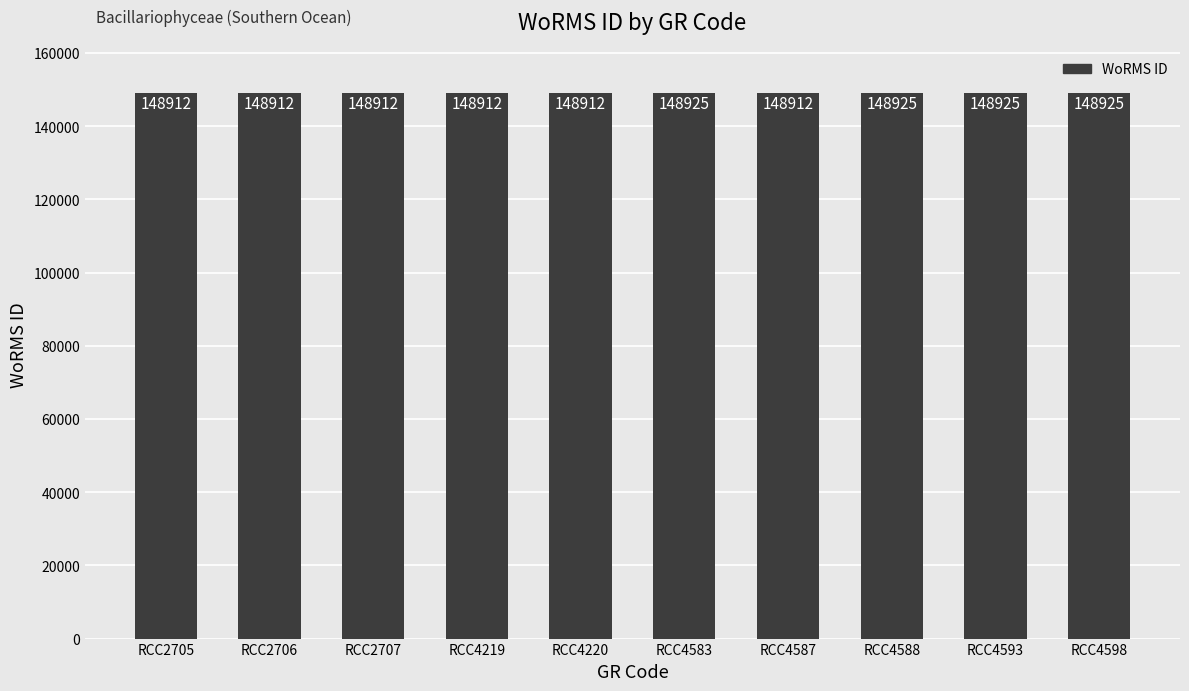

Approximately how many times larger is the value at RCC4588 compared to RCC4598?

1.0